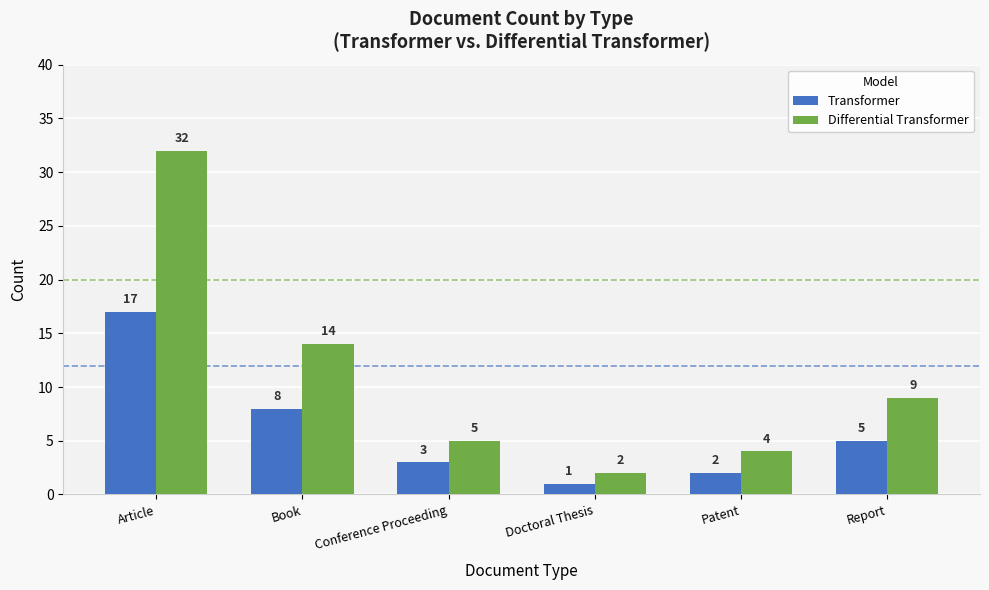

Reading left to right, extract all data points from this chart.

Transformer: Article=17	Book=8	Conference Proceeding=3	Doctoral Thesis=1	Patent=2	Report=5
Differential Transformer: Article=32	Book=14	Conference Proceeding=5	Doctoral Thesis=2	Patent=4	Report=9